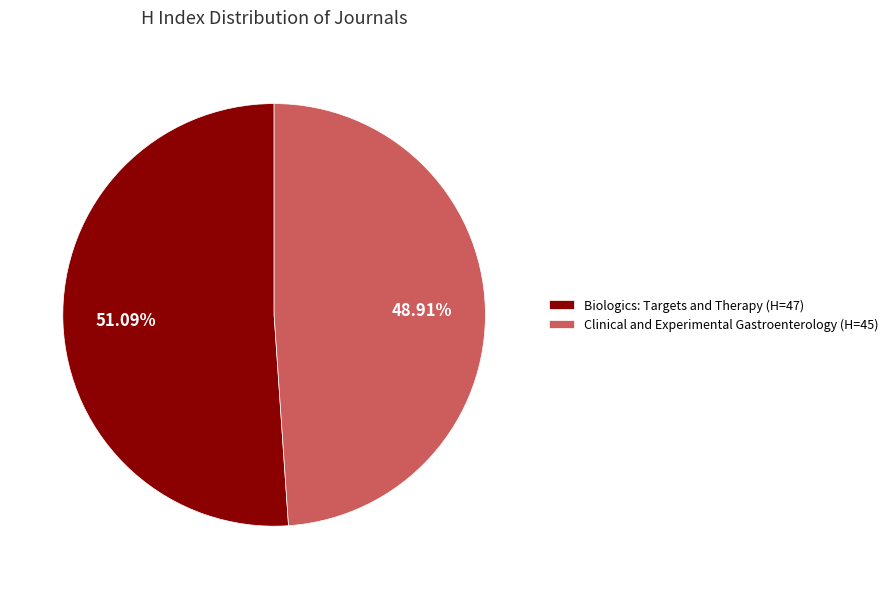

Is it true that Clinical and Experimental Gastroenterology is 35% of the pie?

False